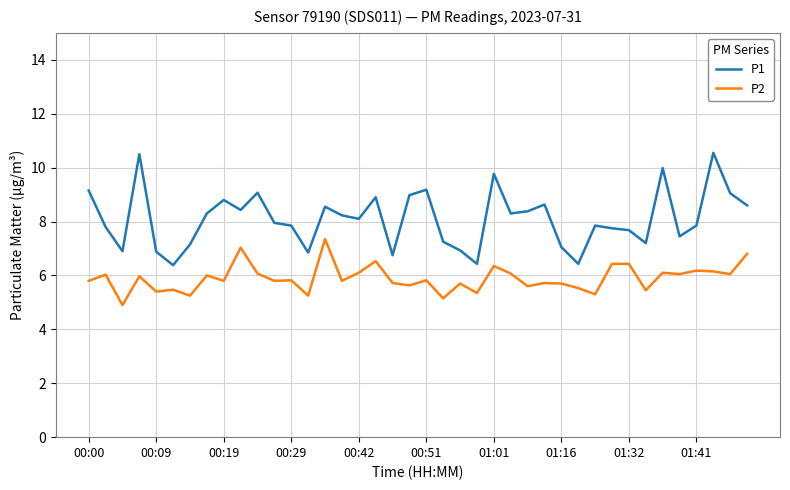

What is the greatest value displayed?

10.6